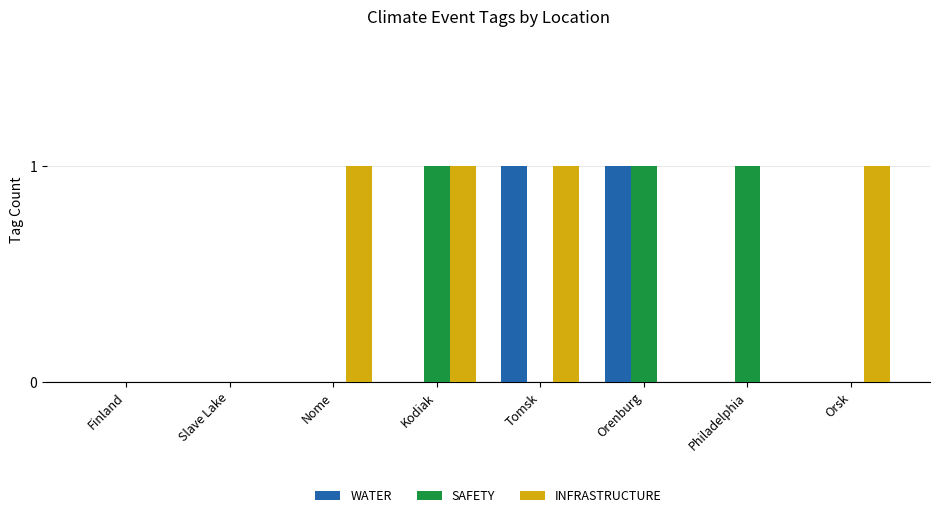

What is the spread (max minus min) of values at Philadelphia?

1